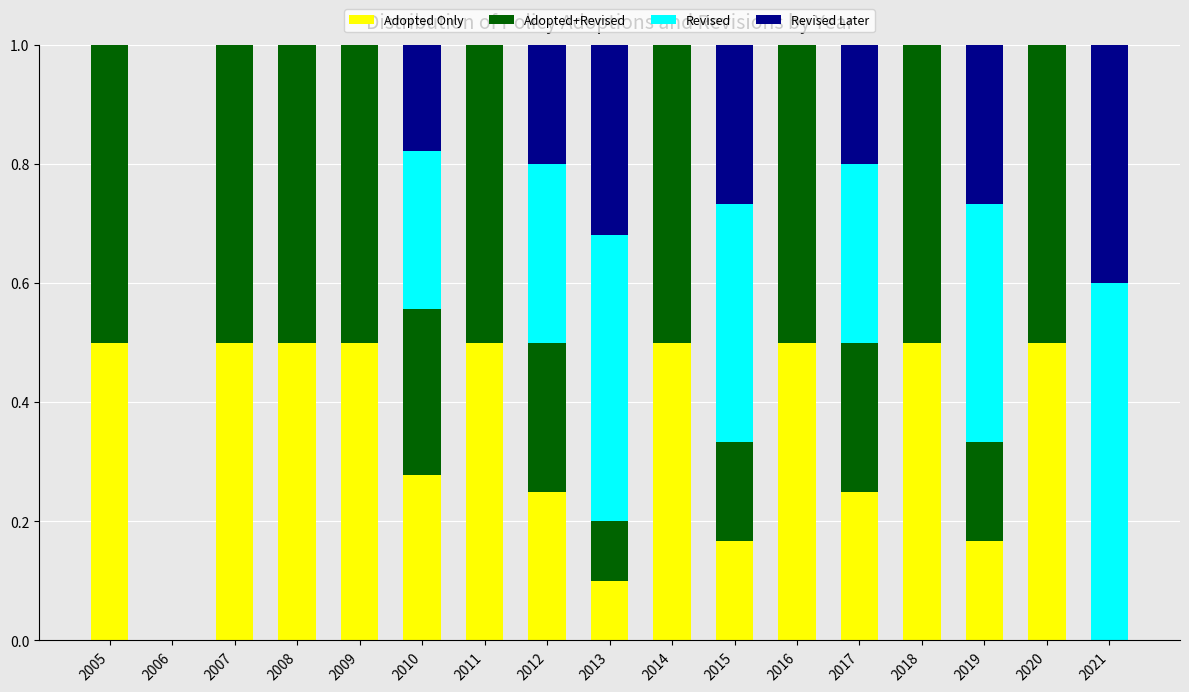

What is the total value across all series at 2008?

1.0